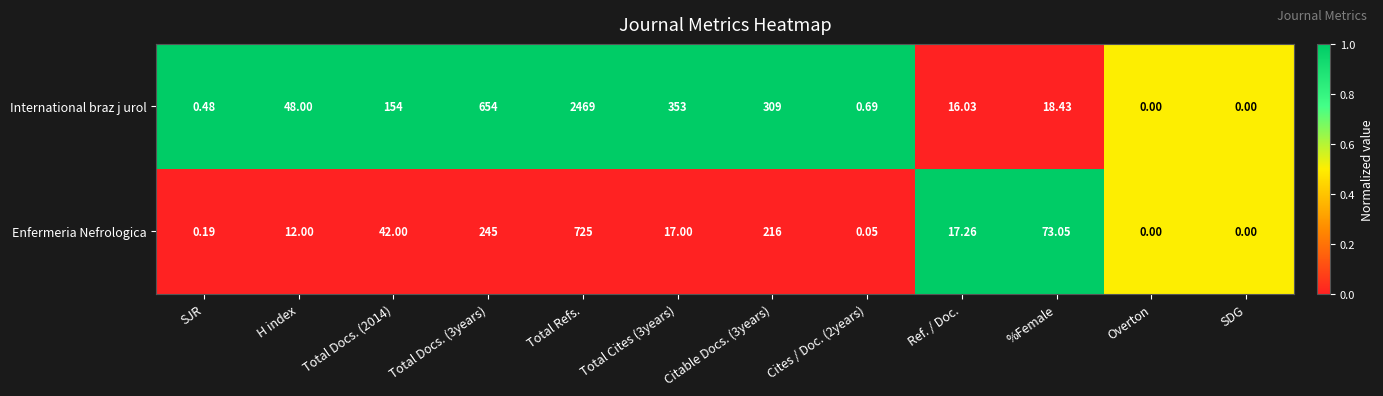

At which label does International braz j urol reach its peak?

Total Refs.